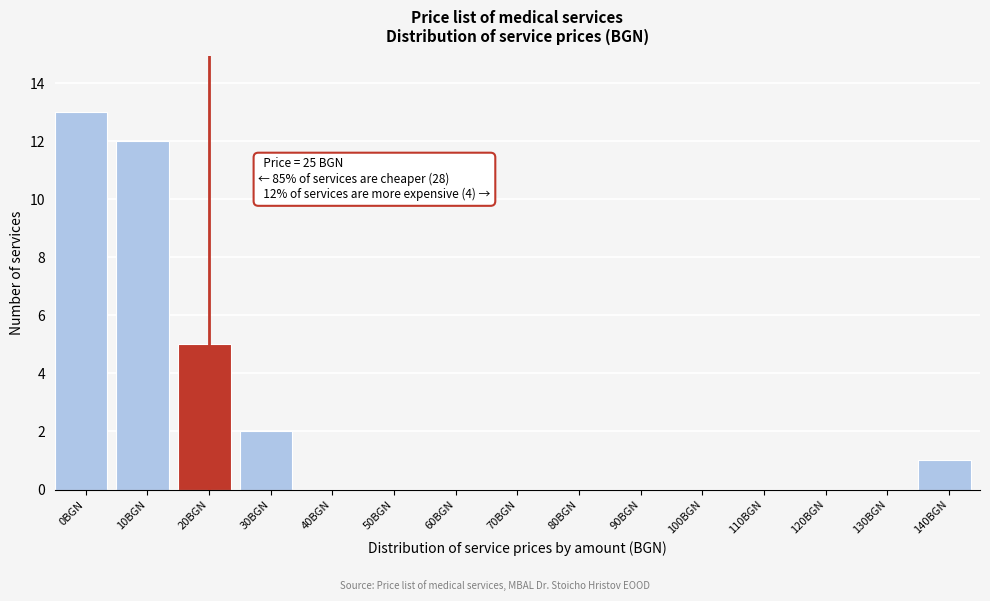

Reading left to right, transcribe all the data shown in this chart.

0BGN=13	10BGN=12	20BGN=5	30BGN=2	40BGN=0	50BGN=0	60BGN=0	70BGN=0	80BGN=0	90BGN=0	100BGN=0	110BGN=0	120BGN=0	130BGN=0	140BGN=1